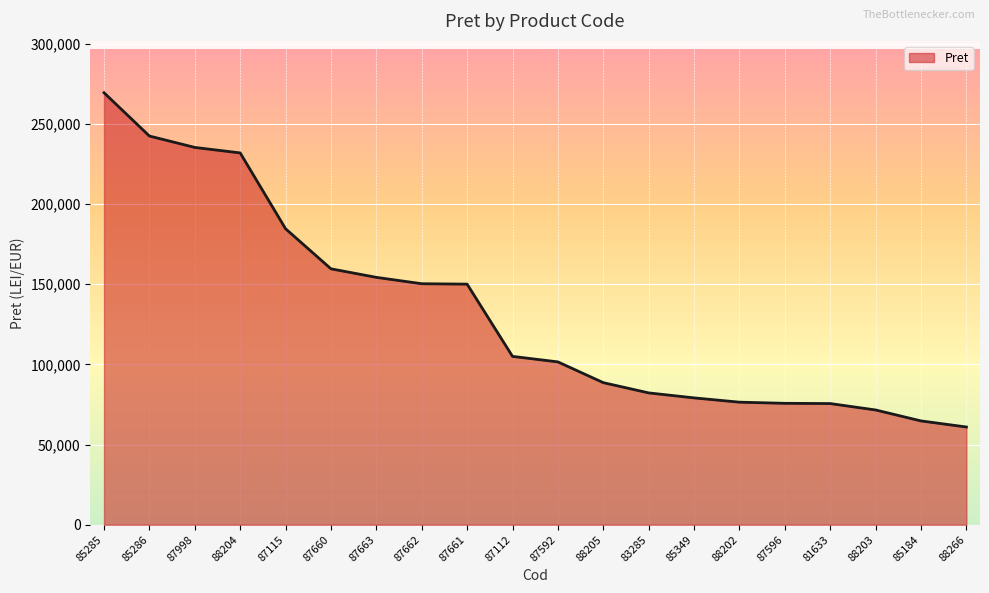

At which label is the value closest to 165128?

87660